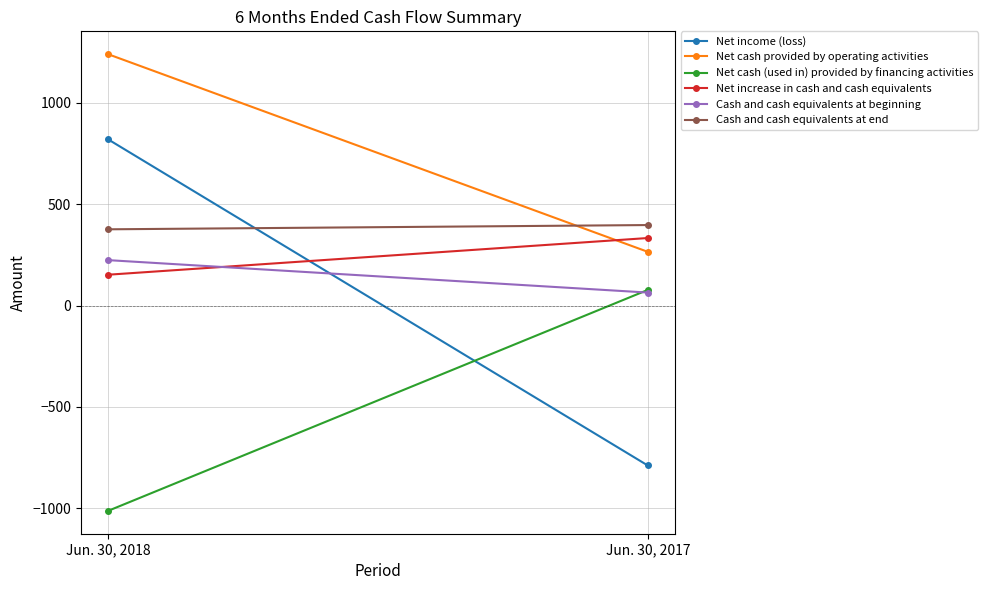

How many lines are shown in the chart?

6